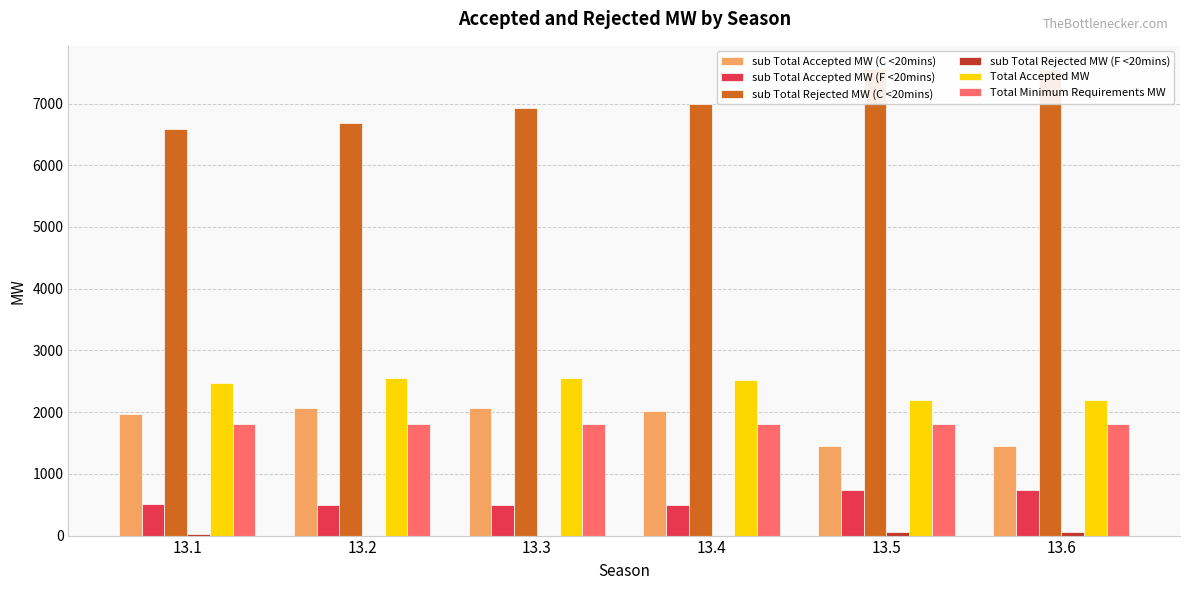

What is the total value across all series at 13.2?

13588